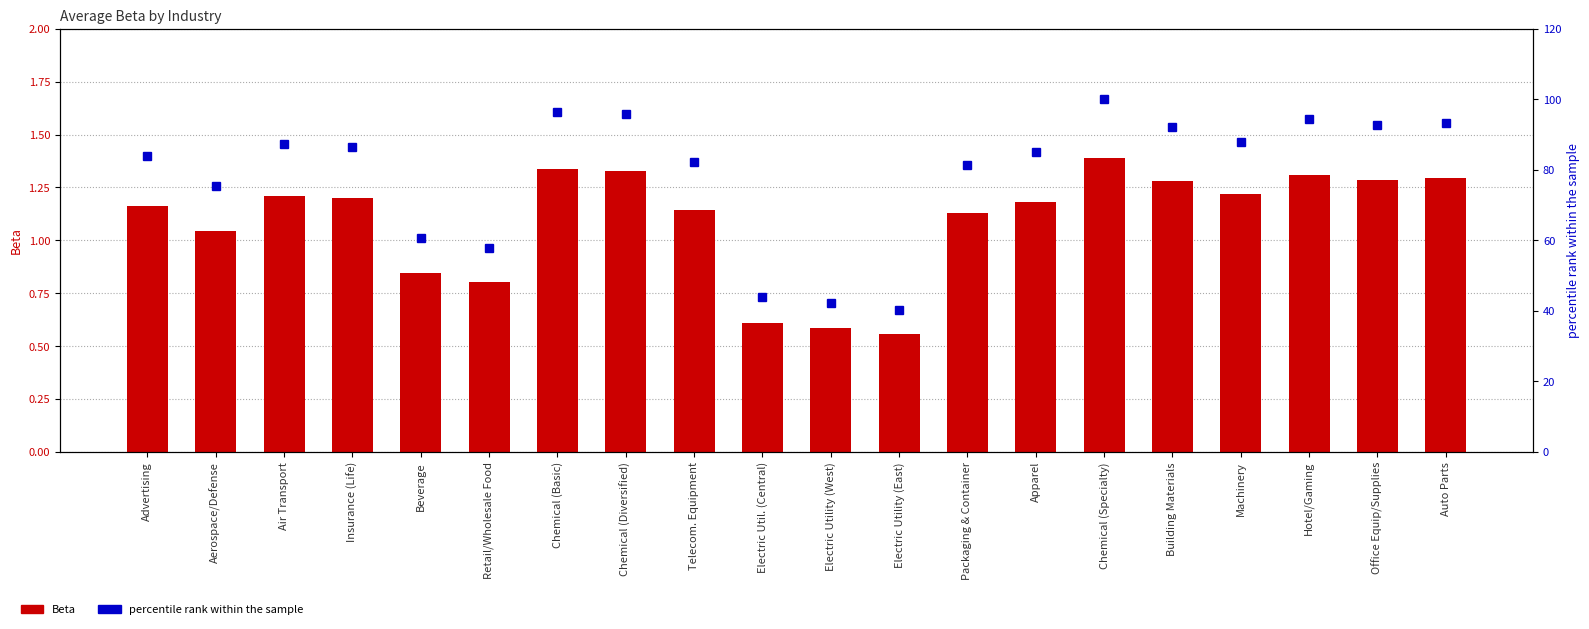

Reading left to right, transcribe all the data shown in this chart.

Beta: Advertising=1.2	Aerospace/Defense=1.0	Air Transport=1.2	Insurance (Life)=1.2	Beverage=0.8	Retail/Wholesale Food=0.8	Chemical (Basic)=1.3	Chemical (Diversified)=1.3	Telecom. Equipment=1.1	Electric Util. (Central)=0.6	Electric Utility (West)=0.6	Electric Utility (East)=0.6	Packaging & Container=1.1	Apparel=1.2	Chemical (Specialty)=1.4	Building Materials=1.3	Machinery=1.2	Hotel/Gaming=1.3	Office Equip/Supplies=1.3	Auto Parts=1.3
percentile rank within the sample: Advertising=83.9	Aerospace/Defense=75.3	Air Transport=87.3	Insurance (Life)=86.5	Beverage=60.8	Retail/Wholesale Food=57.9	Chemical (Basic)=96.3	Chemical (Diversified)=95.9	Telecom. Equipment=82.3	Electric Util. (Central)=43.8	Electric Utility (West)=42.3	Electric Utility (East)=40.3	Packaging & Container=81.5	Apparel=85.2	Chemical (Specialty)=100.0	Building Materials=92.2	Machinery=87.8	Hotel/Gaming=94.5	Office Equip/Supplies=92.7	Auto Parts=93.2